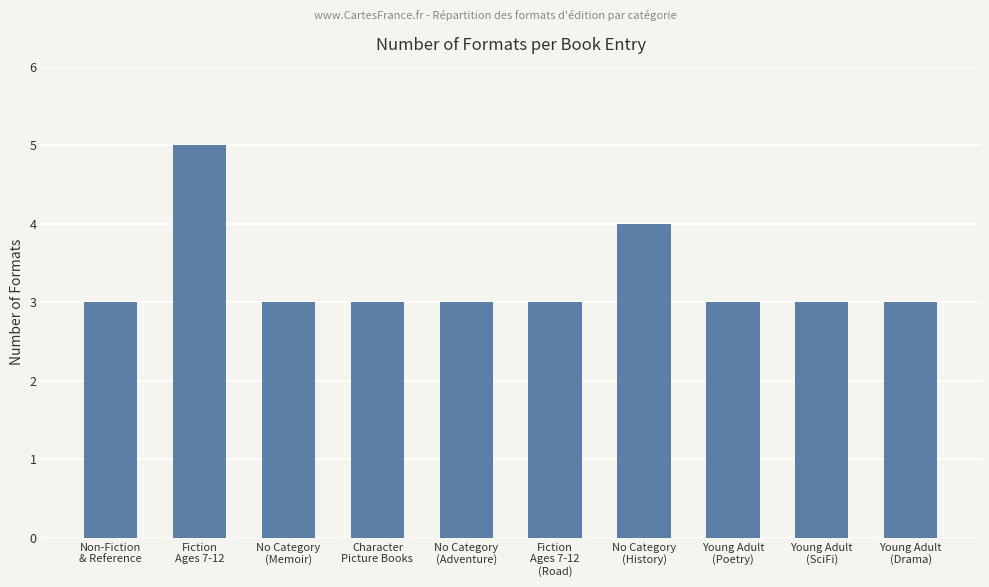

What is the label of the 5th bar from the left?

No Category
(Adventure)